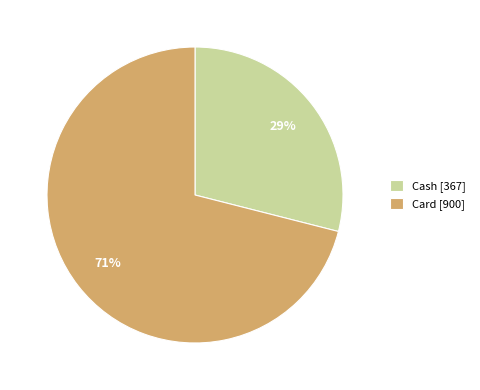

What percentage is the Card slice, to the nearest percent?

71%